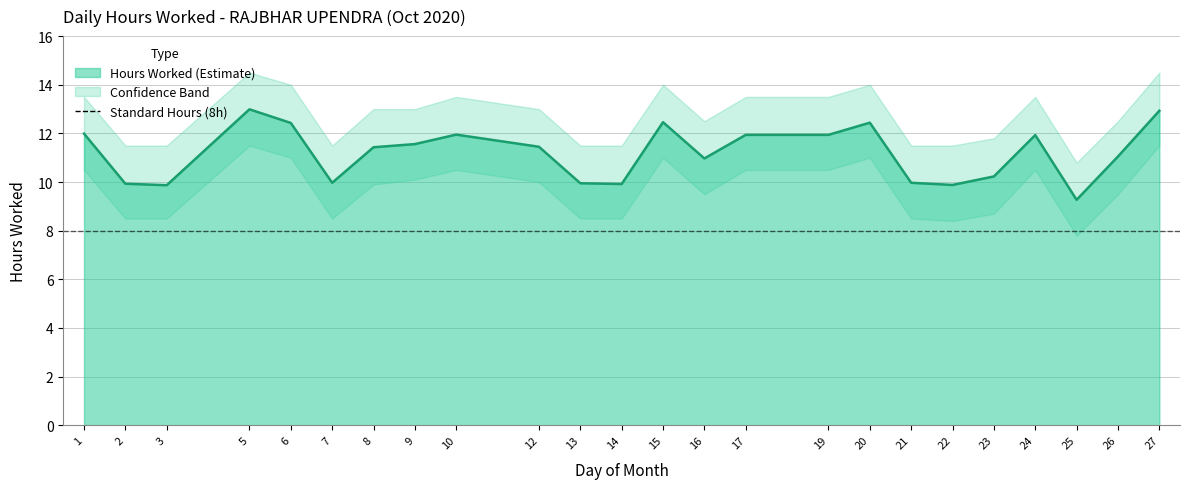

True or false: Hours Worked and Lower Band intersect in this chart.

False